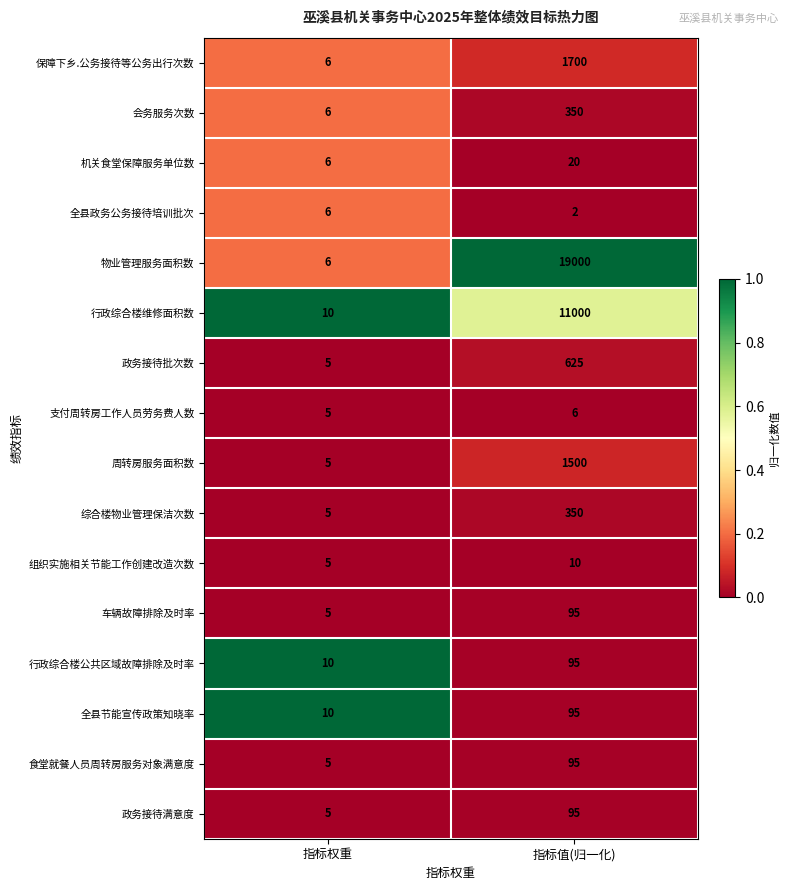

What is the spread (max minus min) of values at 指标权重?

5